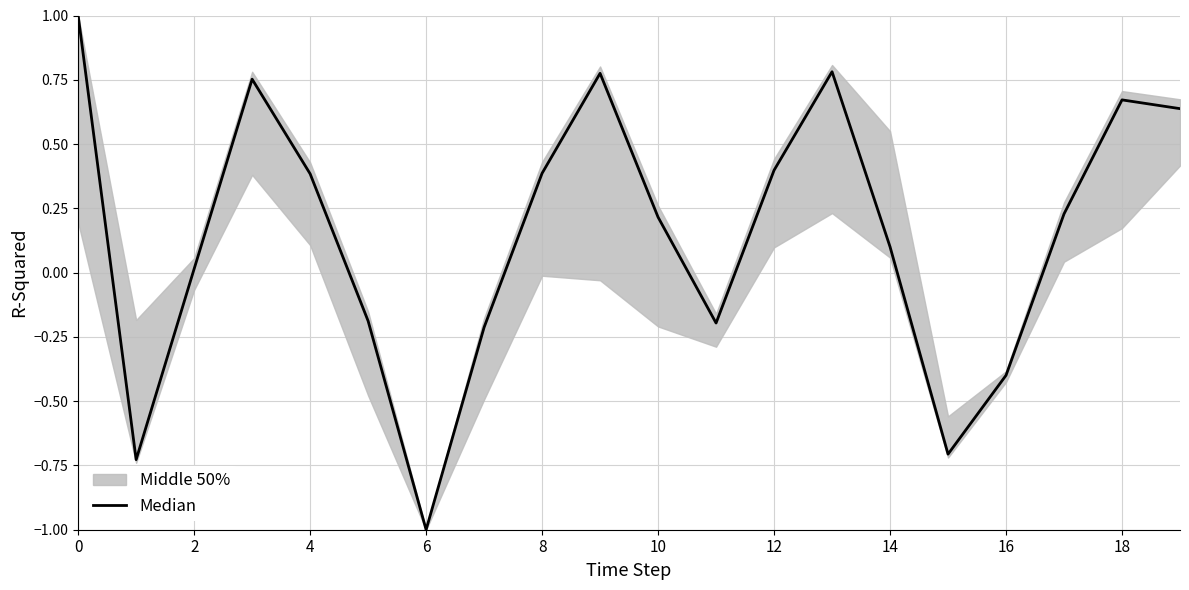

Reading left to right, list all the values displayed in this chart.

1.0	-0.7	0.0	0.8	0.4	-0.2	-1.0	-0.2	0.4	0.8	0.2	-0.2	0.4	0.8	0.1	-0.7	-0.4	0.2	0.7	0.6